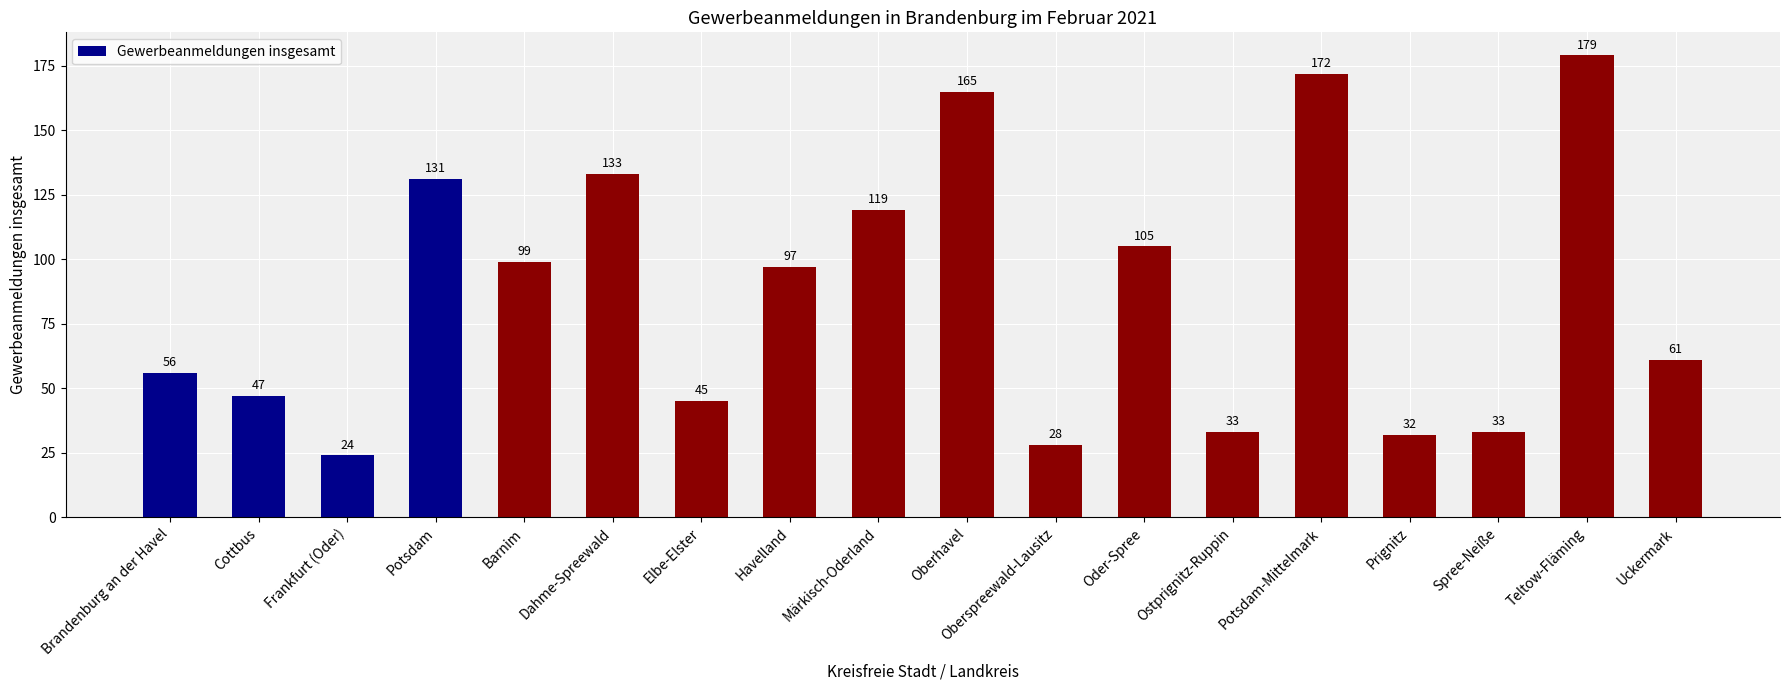

What is the change in value from Havelland to Potsdam-Mittelmark?

+75